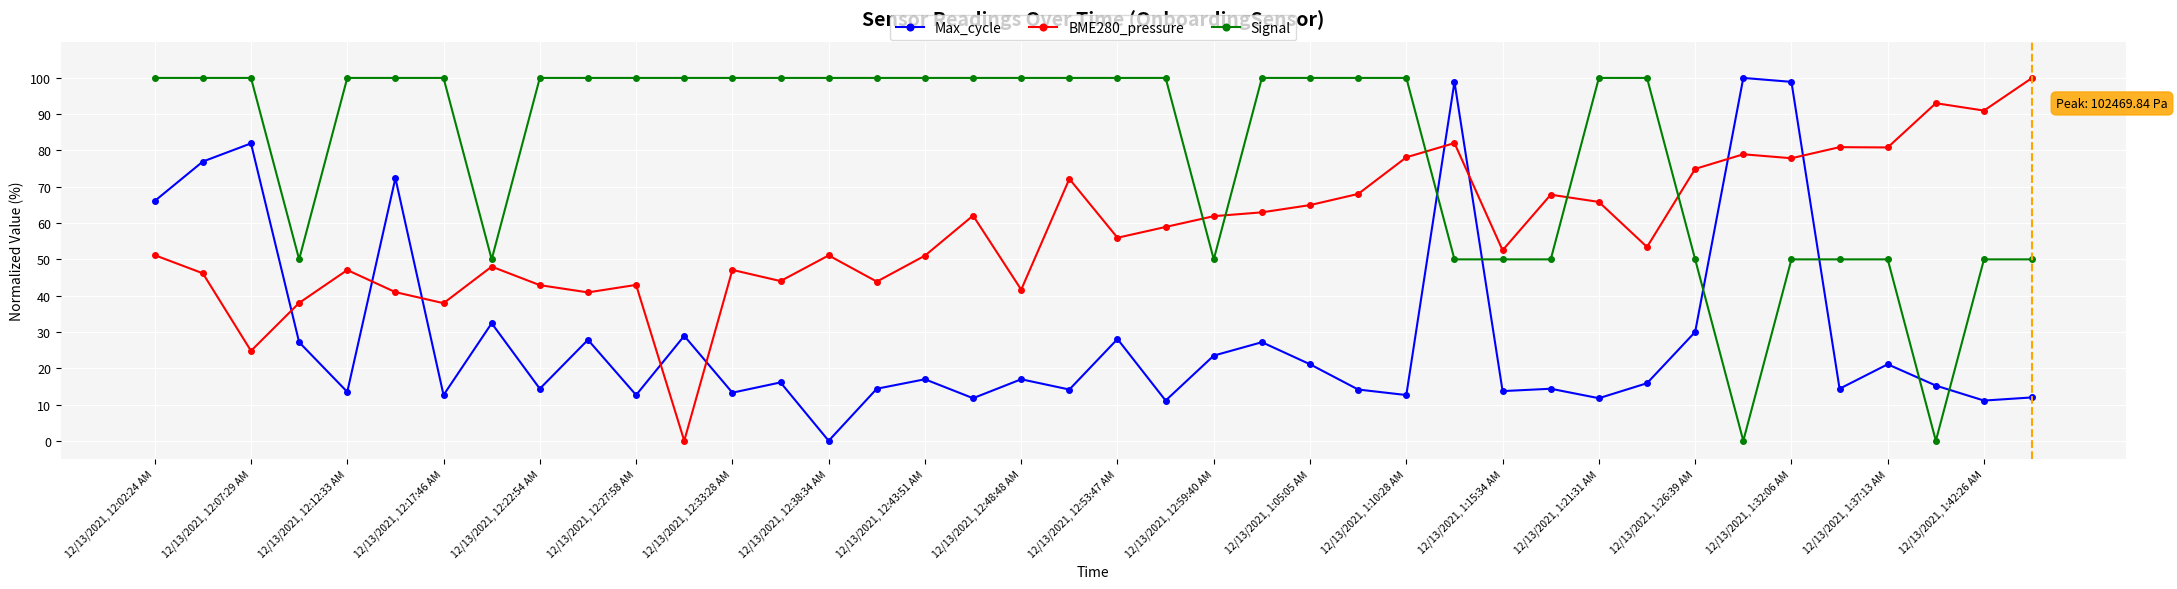

What is the highest value of the BME280_pressure series?

100.0